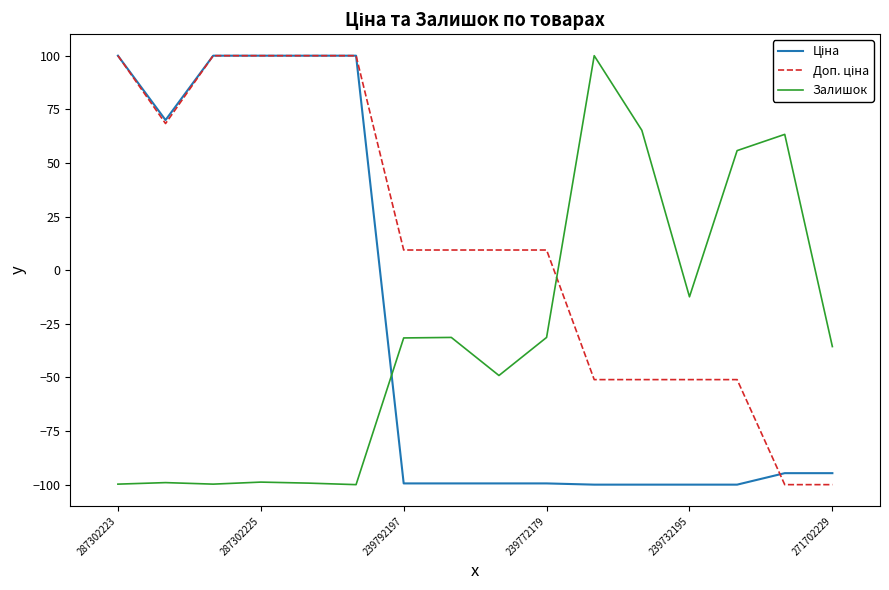

What is the smallest value displayed?

-100.0